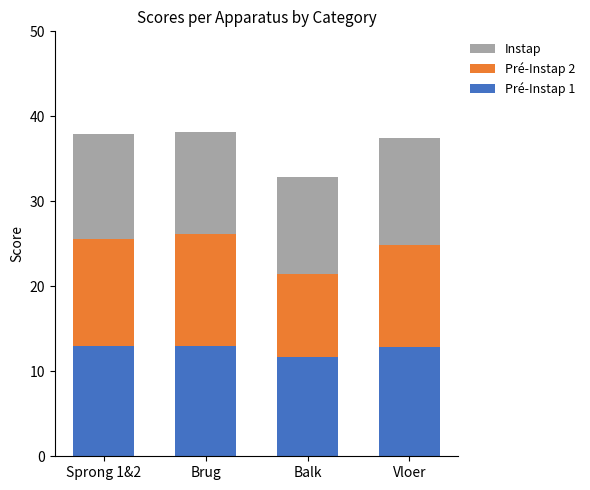

What is the total value across all series at Sprong 1&2?

38.0